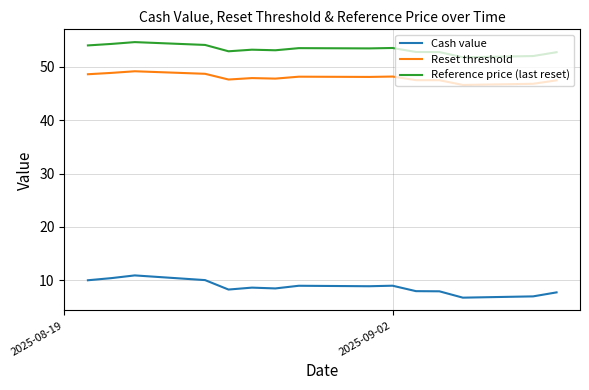

True or false: Reset threshold and Reference price (last reset) cross at least once.

False